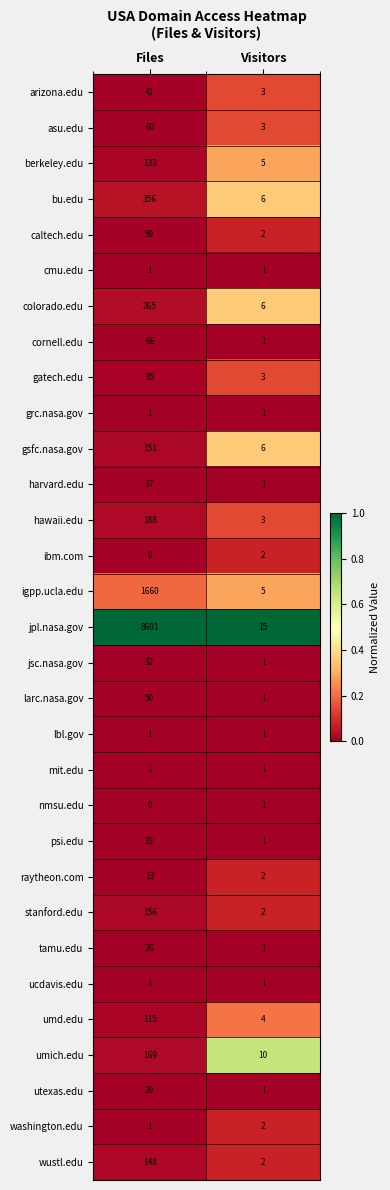

What is the total value across all series at Visitors?

94